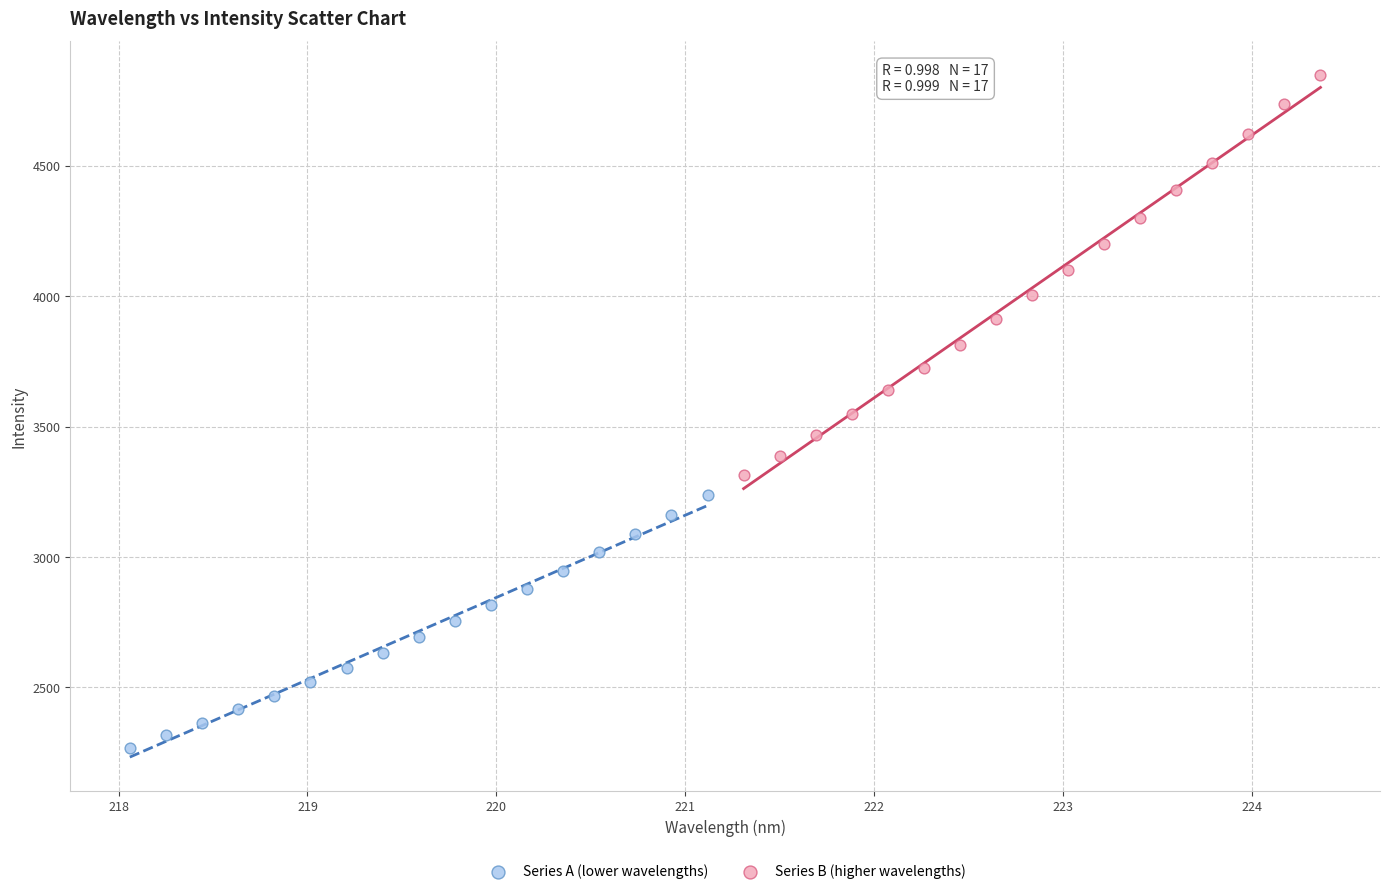

What are all the series names shown in the legend?

Series A (lower wavelengths), Series B (higher wavelengths)